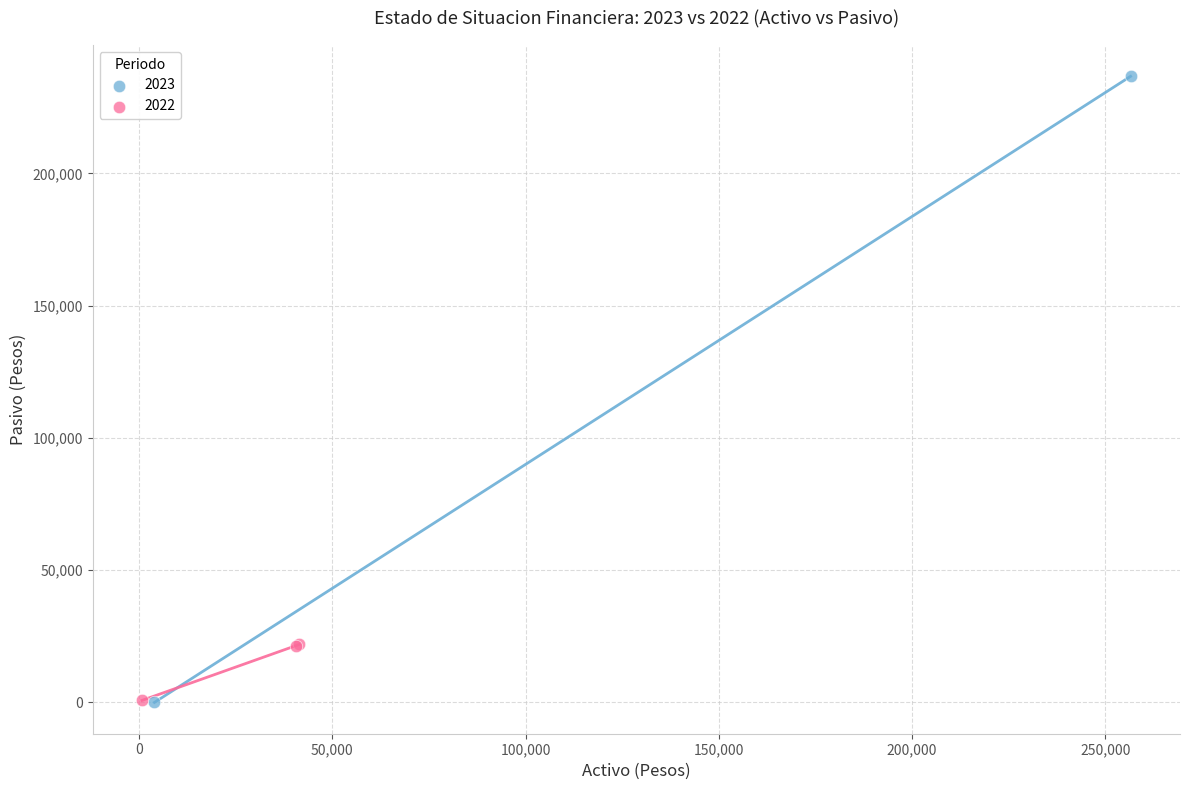

Which series has the largest Y range (max minus min)?

2023